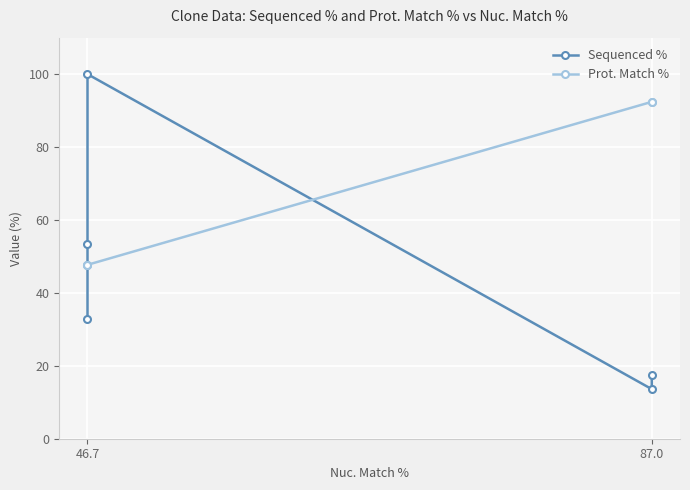

What is the difference between the maximum and minimum values in the Prot. Match % series?

44.7